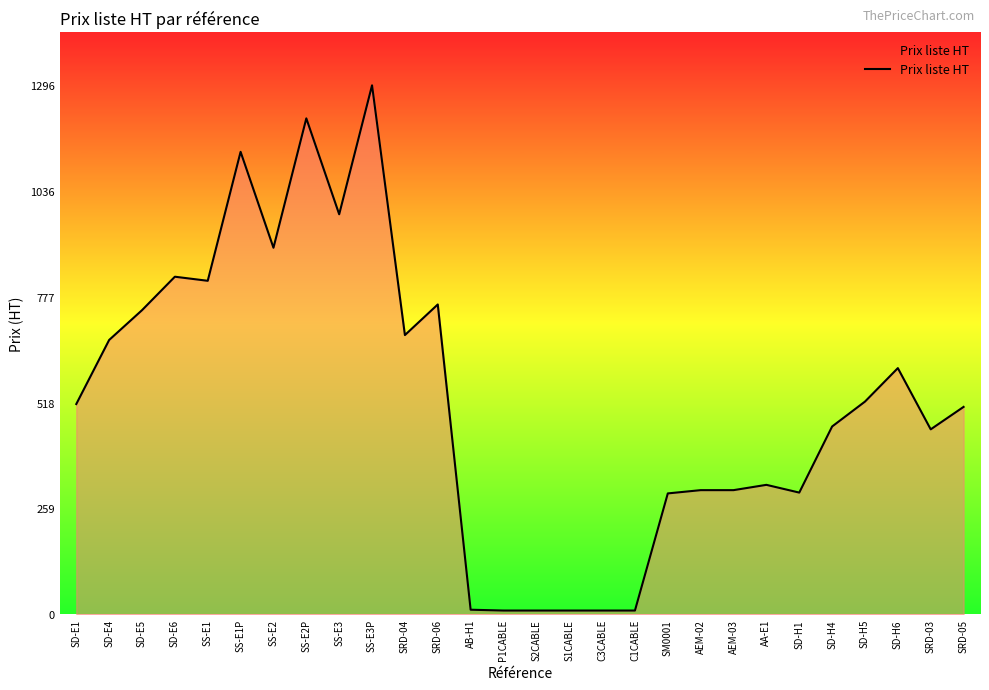

Is it true that the value at SD-H5 is 521?

True